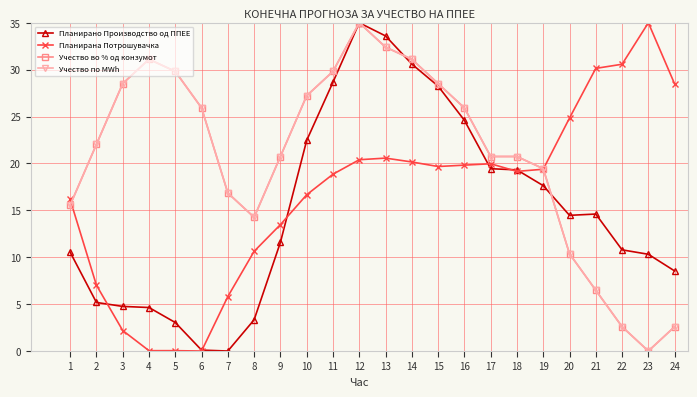

At how many categories does at least one series exceed 1?

24